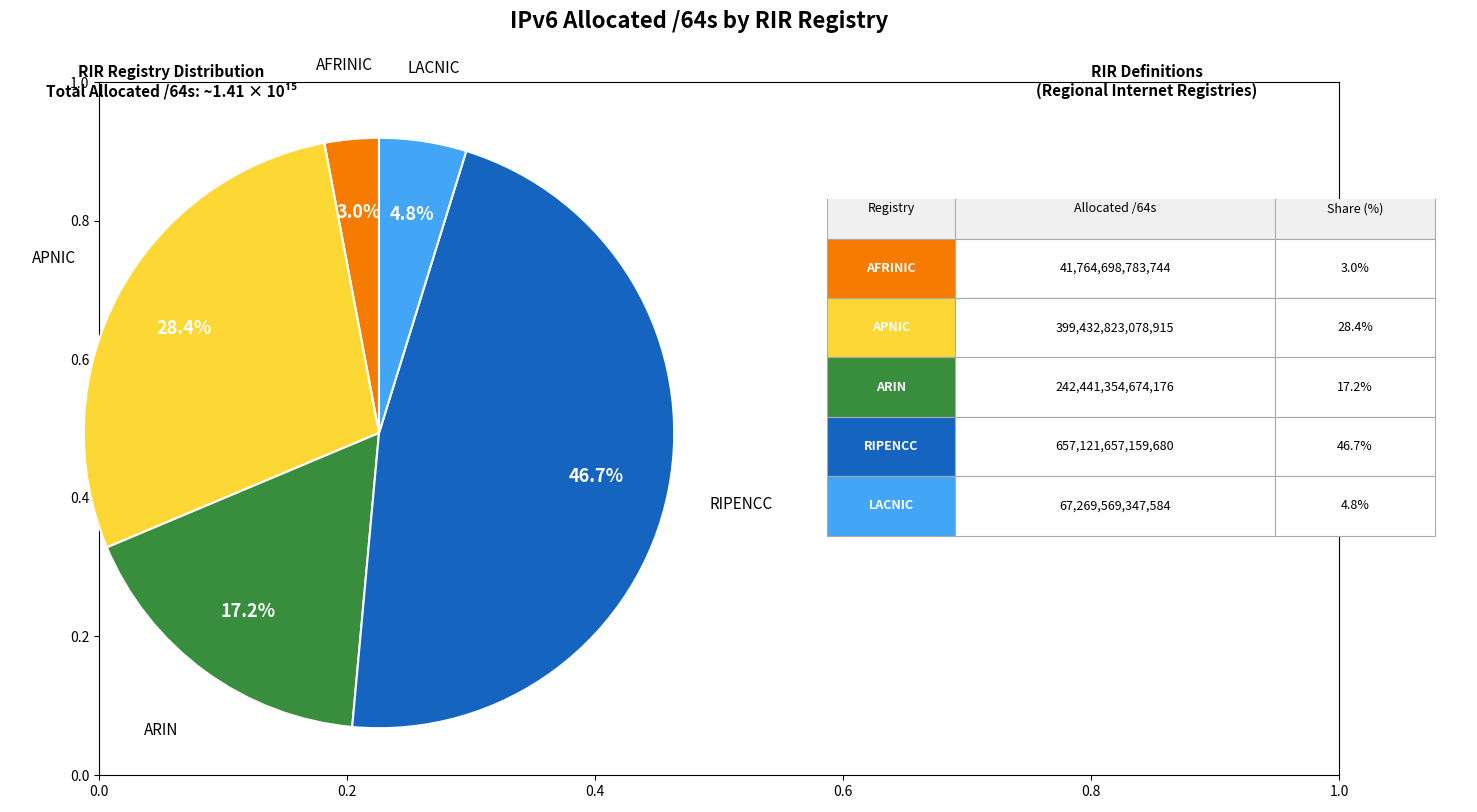

Is there a majority slice in this chart?

No